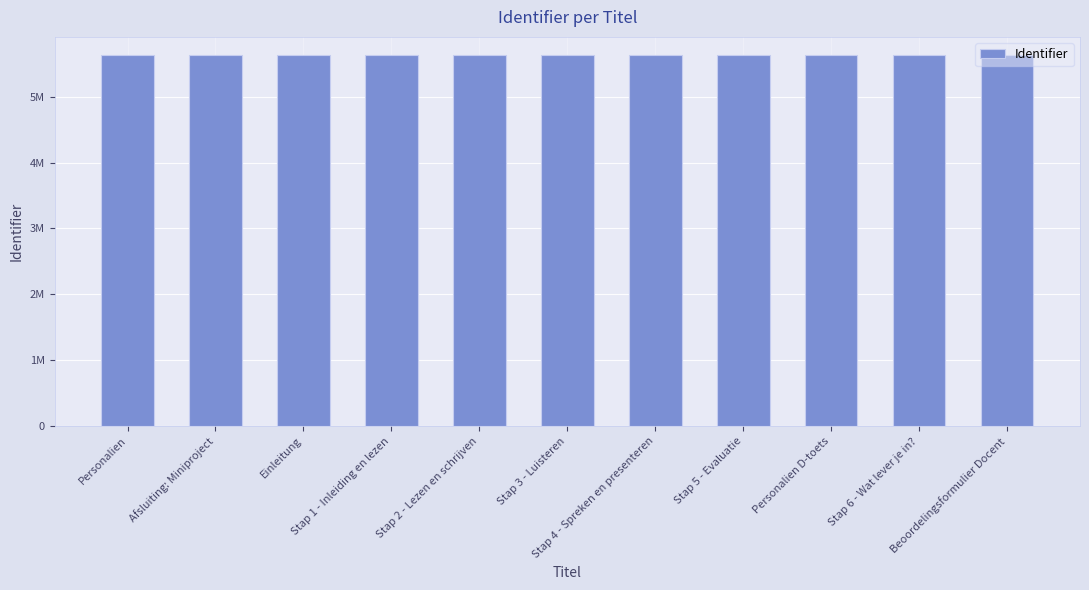

Does the chart contain any negative values?

No